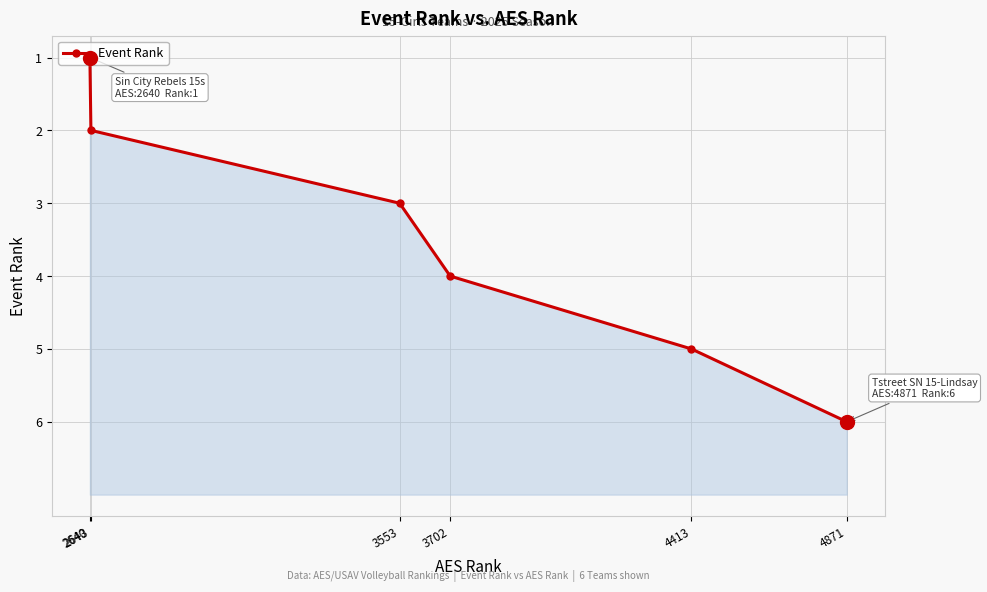

List the labels in order of value, smallest first.

2640, 2643, 3553, 3702, 4413, 4871